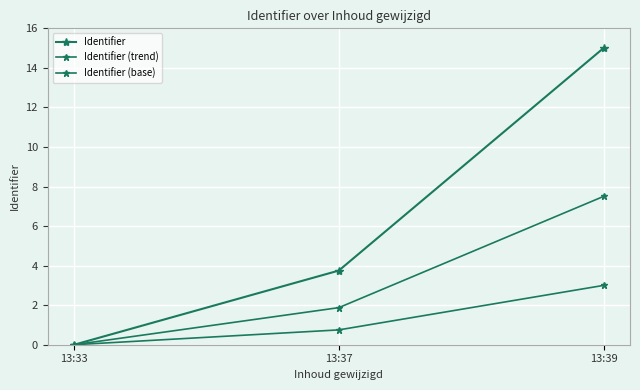

The value of Identifier (trend) at 13:33 is 0.0. True or false?

True